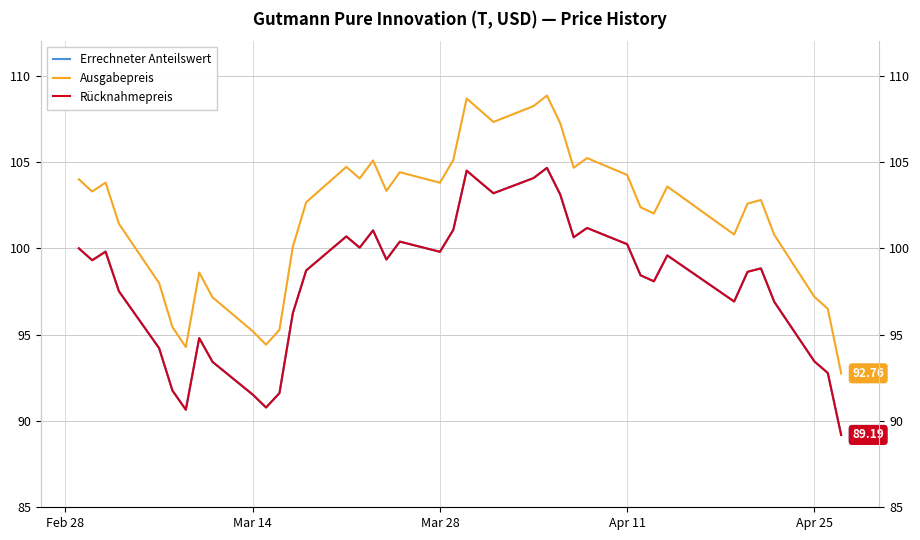

The value of Rücknahmepreis at 25 is 72.3. True or false?

False